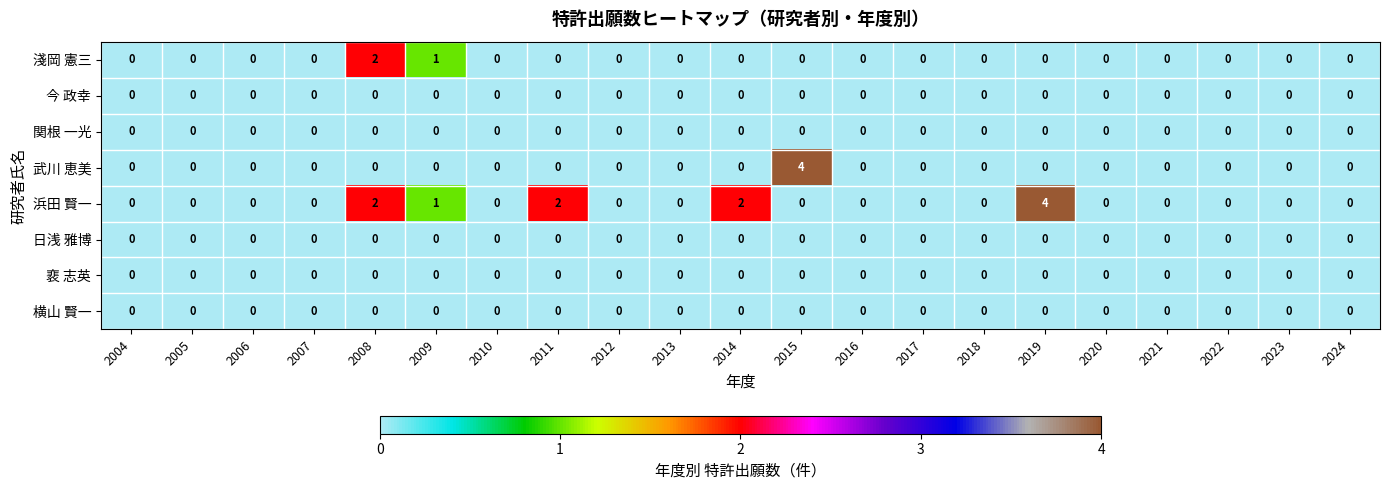

Between 2014 and 2022, which series saw the biggest shift?

浜田 賢一